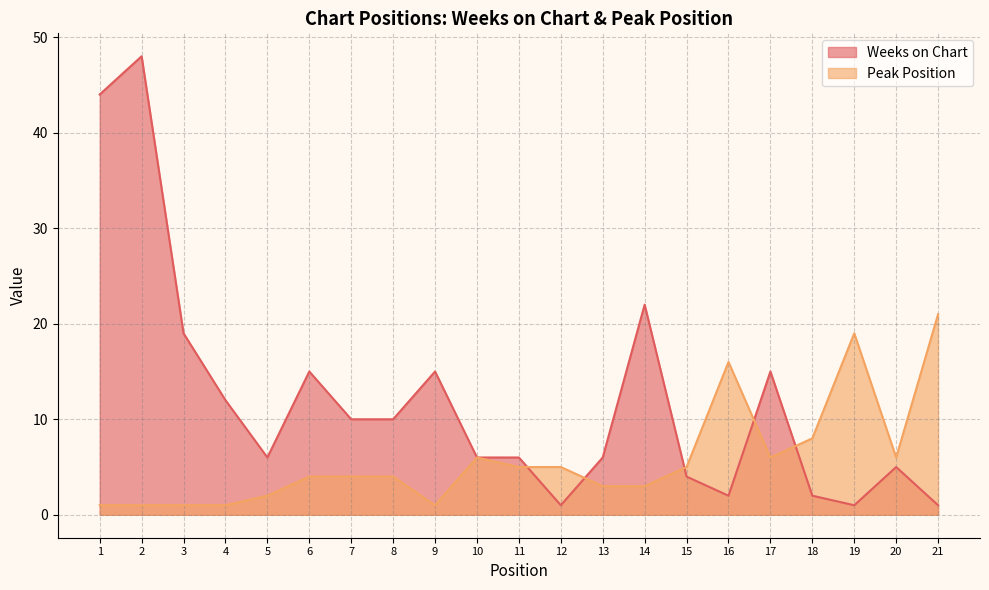

At which label is Weeks on Chart closest to 24?

14